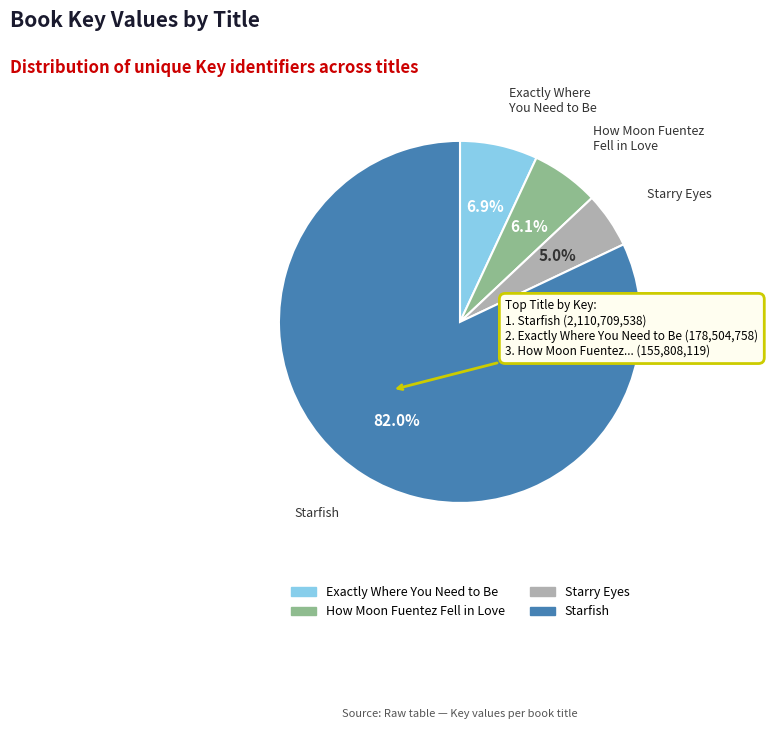

Does any single category account for the majority?

Yes